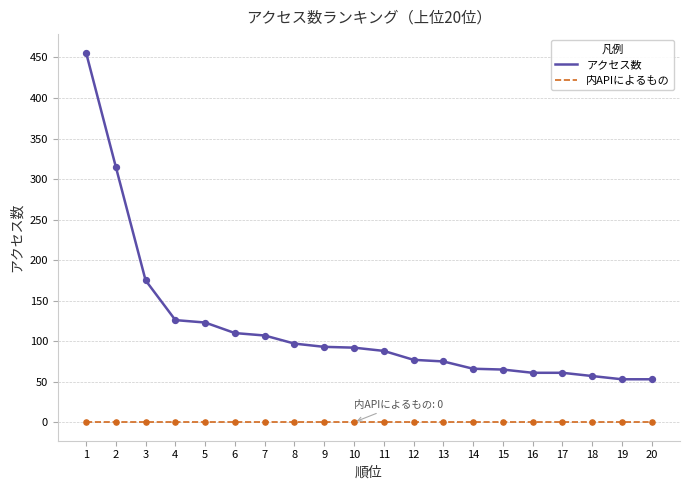

At which category is the sum across all series the highest?

1